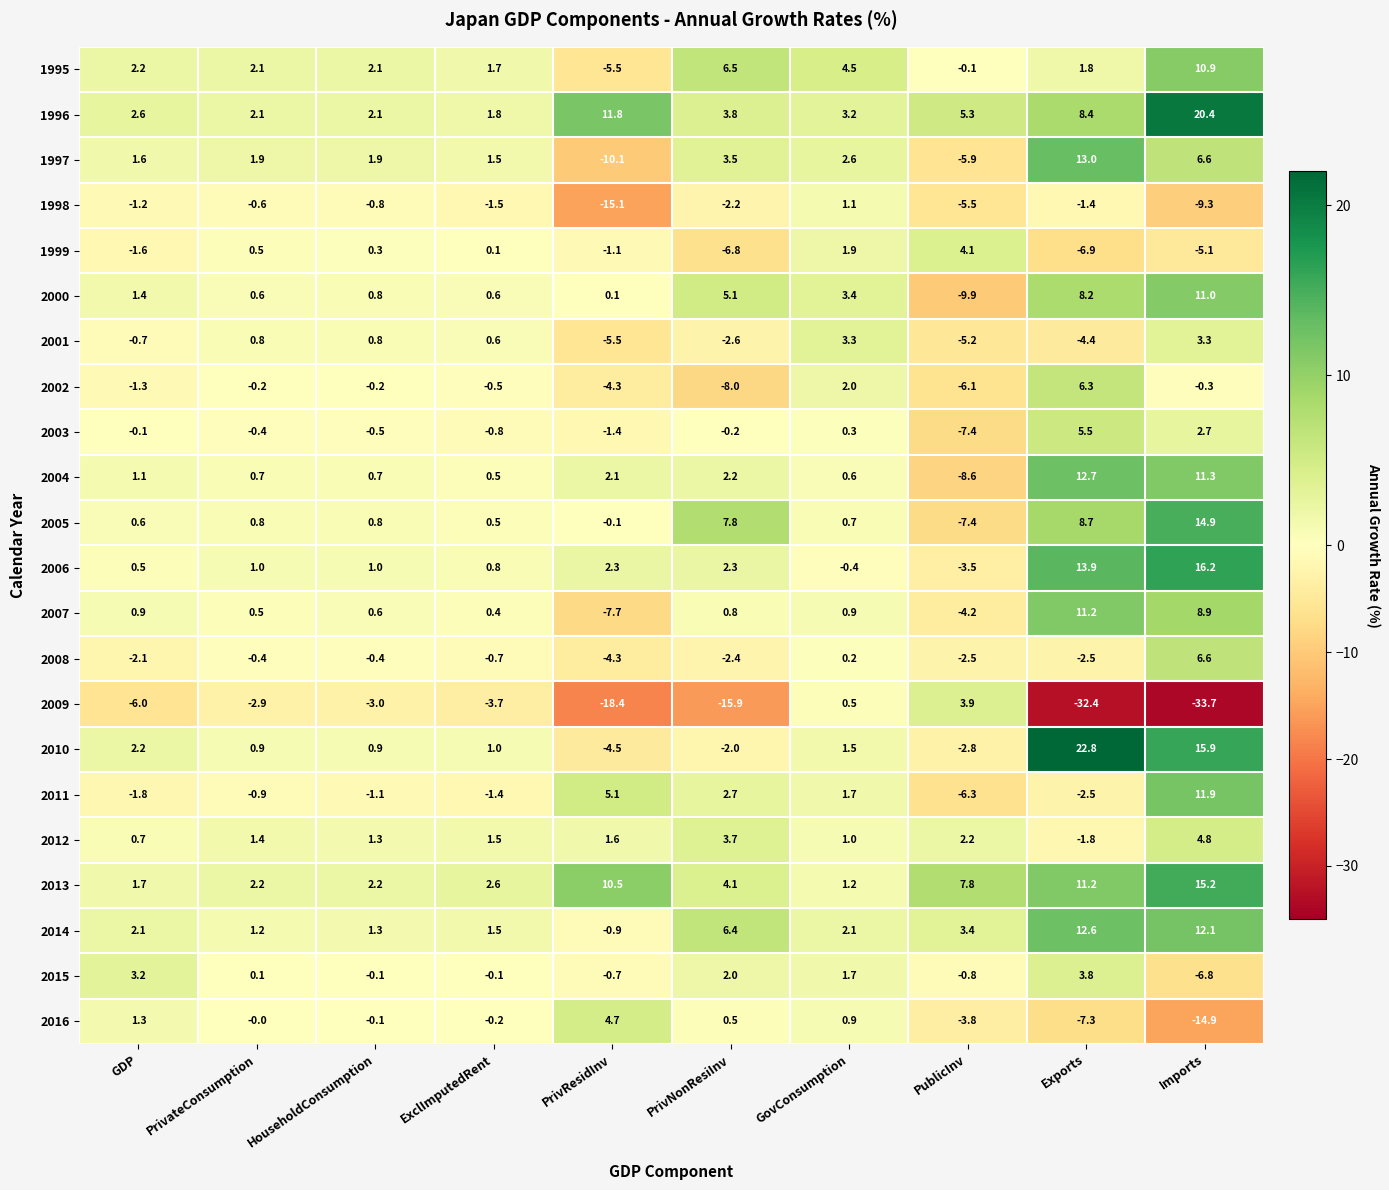

What is the average value of the 2012 series?

1.6